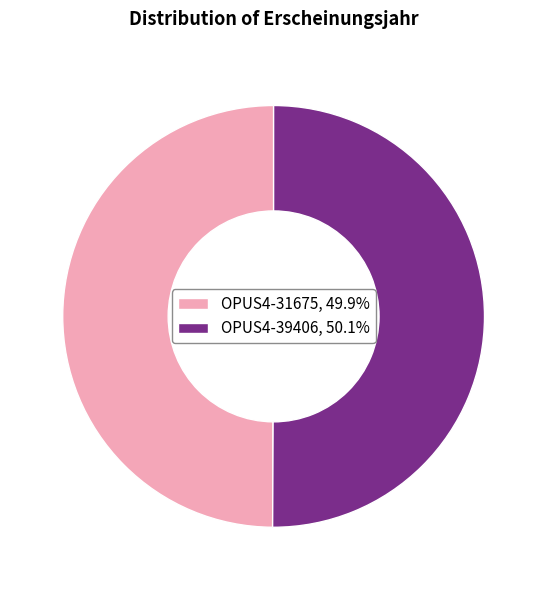

Approximately how many times larger is the value at OPUS4-39406 compared to OPUS4-31675?

1.0